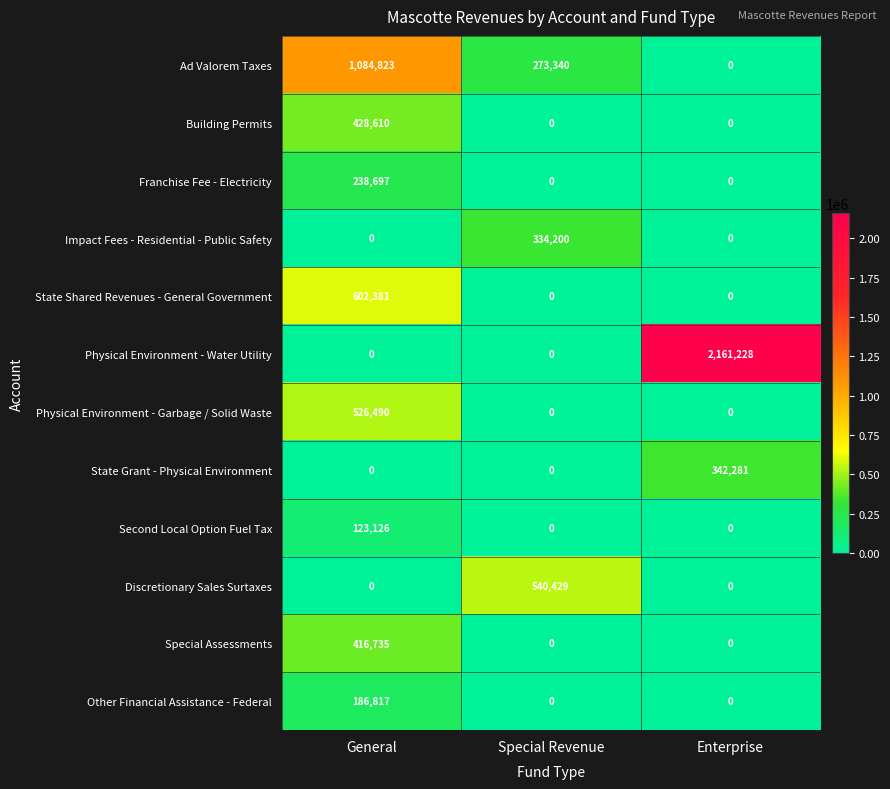

What is the difference between the highest and lowest values at Enterprise?

2161228